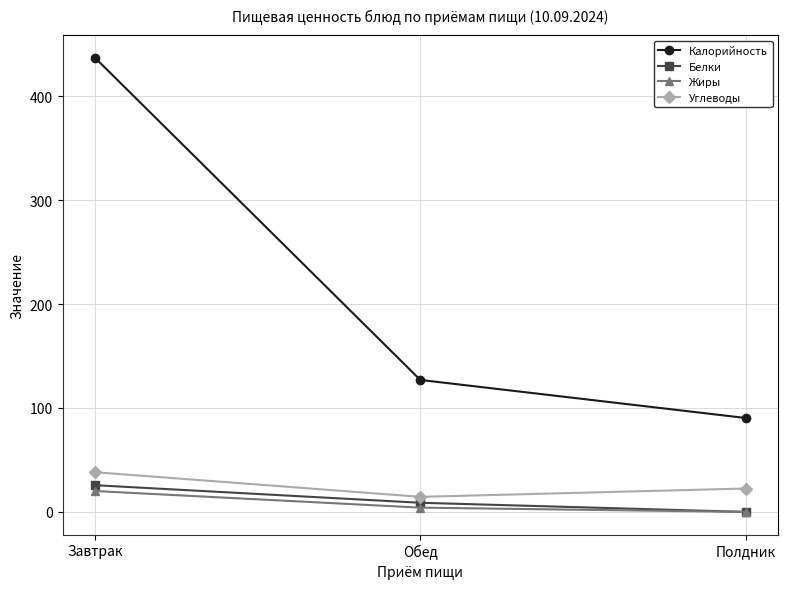

What is the sum of the Белки values at Полдник and Завтрак?

25.7